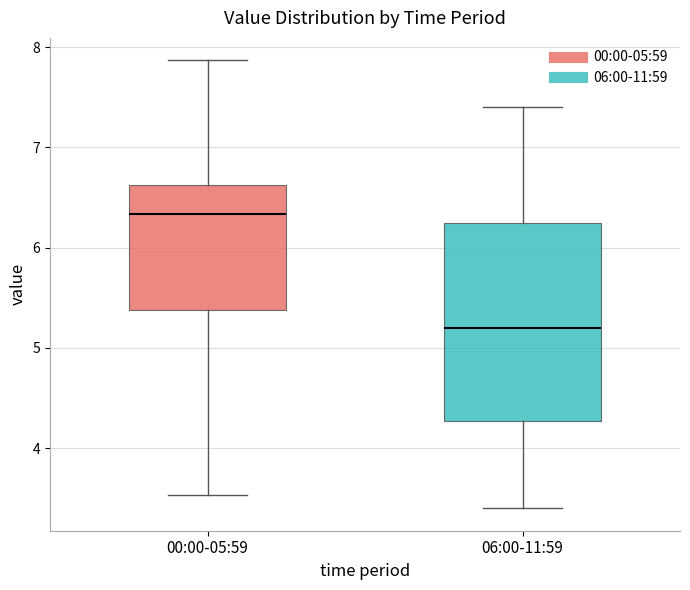

Where does the median line of the box for 06:00-11:59 sit on the y-axis? The values are not printed on the chart, so give them approximately, as read against the axis.

5.2